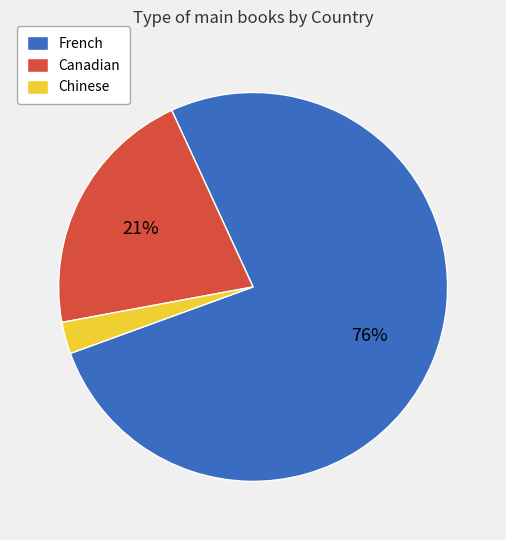

Rank the categories by value from highest to lowest.

French, Canadian, Chinese